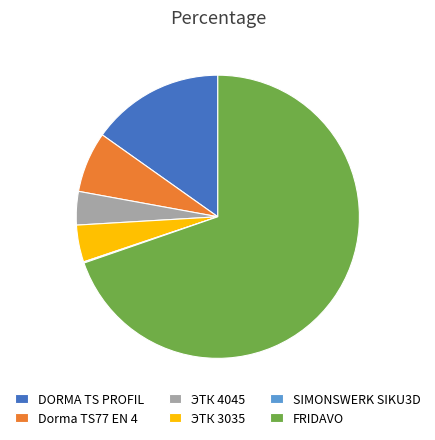

Do ЭТК 3035 and FRIDAVO together represent more than half of the pie?

Yes